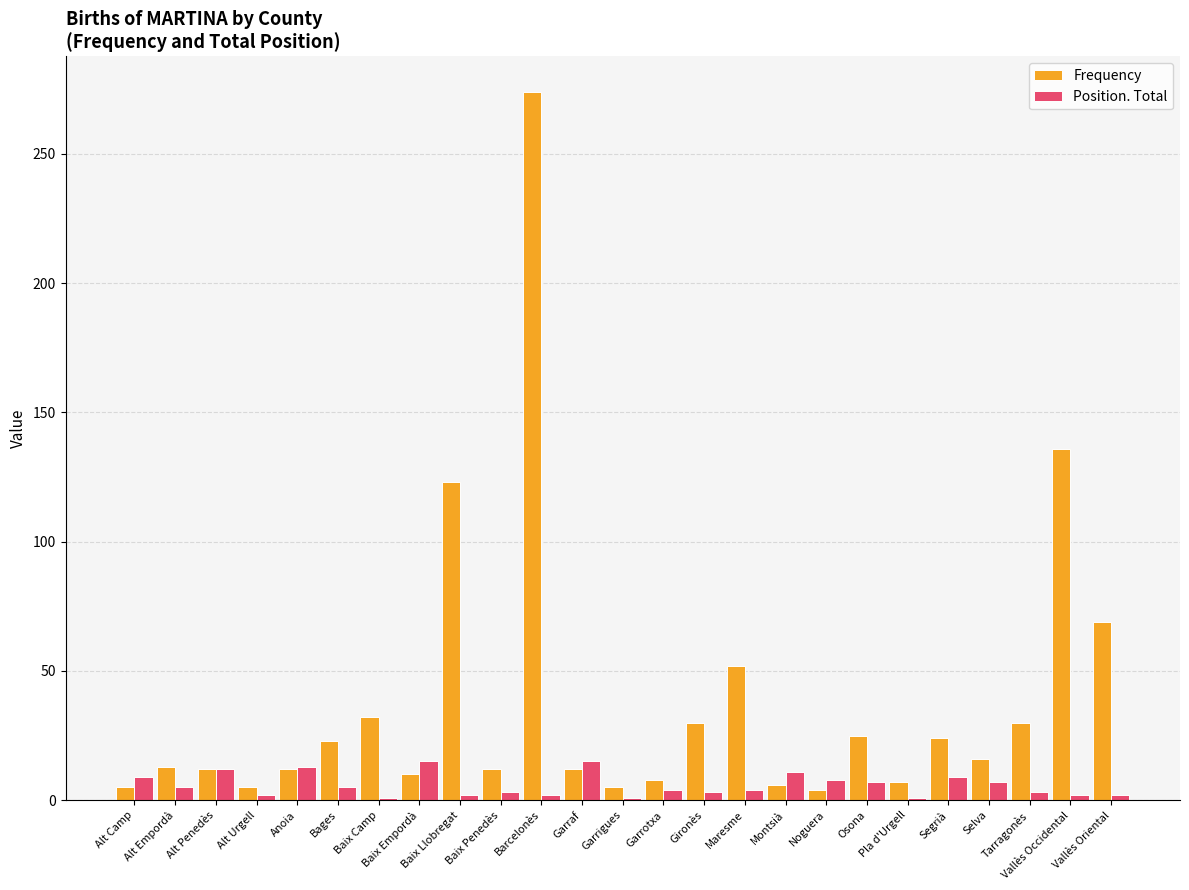

Is the value of Position. Total at Vallès Oriental greater than the value of Frequency at Segrià?

No